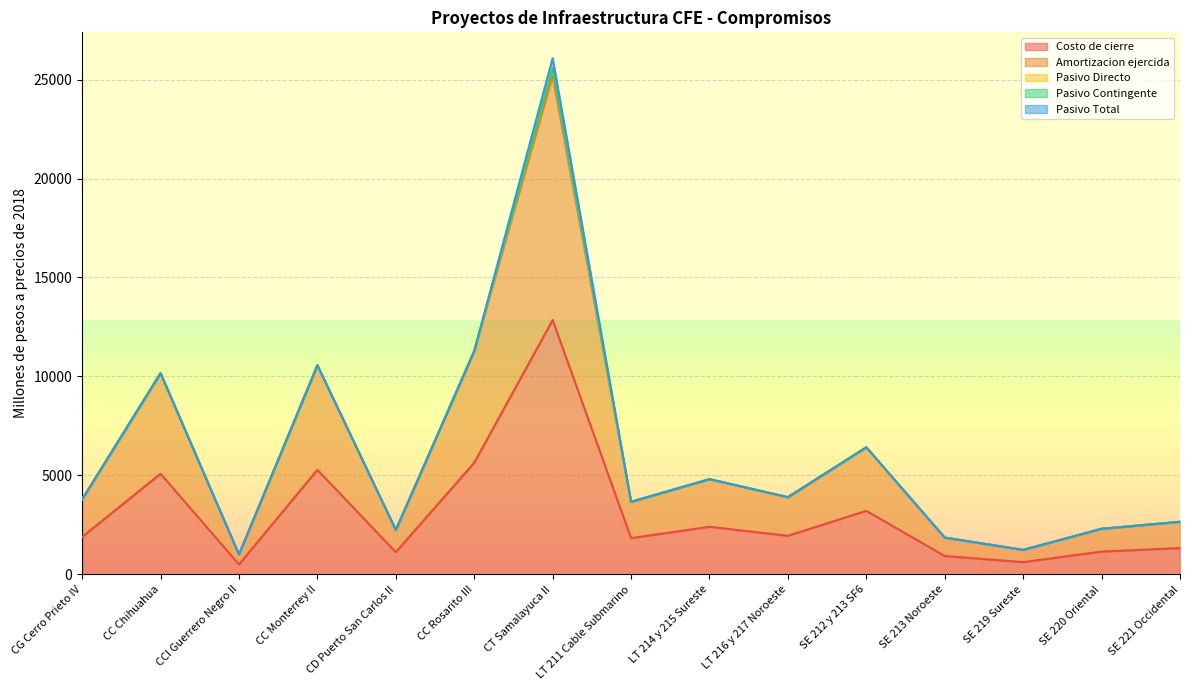

Between LT 211 Cable Submarino and LT 216 y 217 Noroeste, which series saw the biggest shift?

Costo de cierre